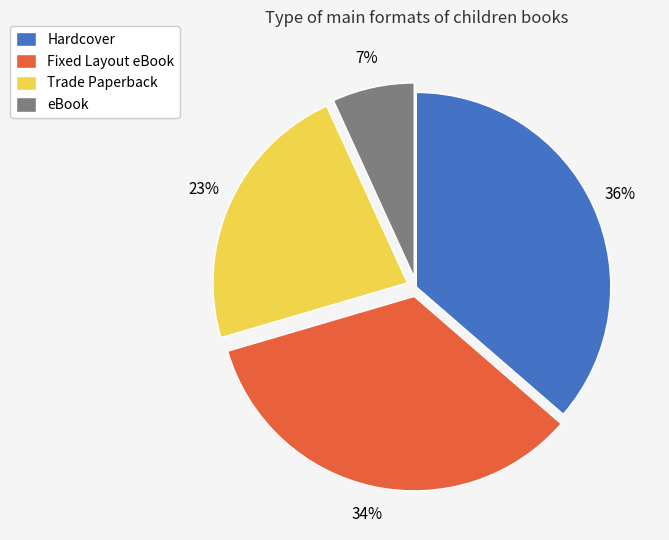

To the nearest percent, what percentage of the pie is Hardcover?

36%